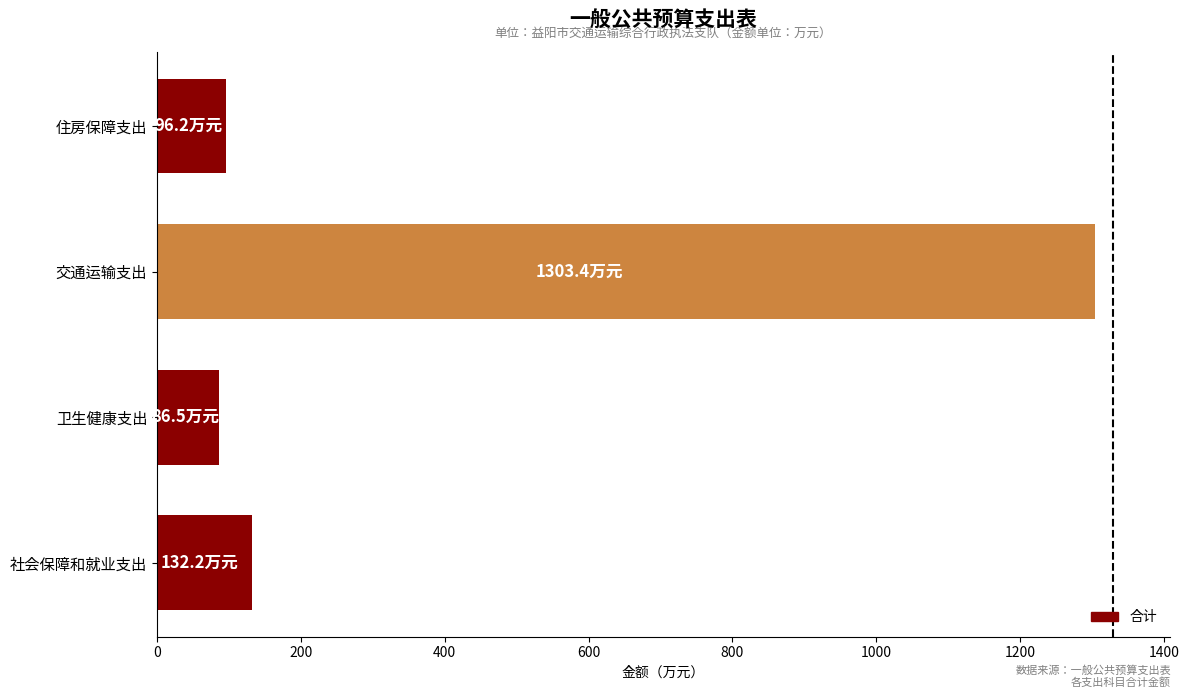

What is the minimum value shown in the chart?

86.5